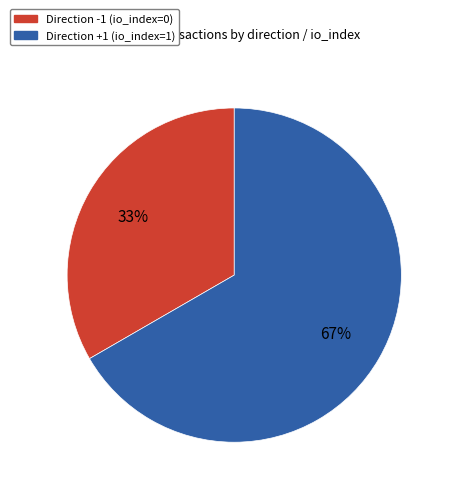

What is the smallest slice in the pie chart?

Direction -1 (io_index=0)